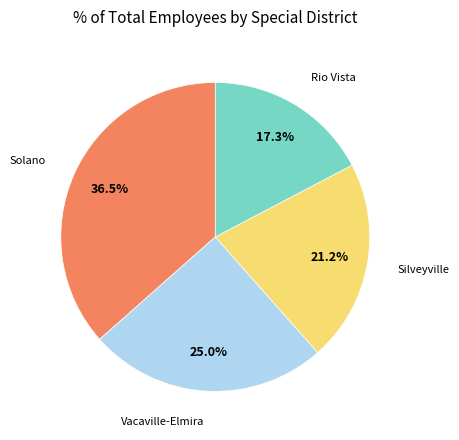

Does any single category account for the majority?

No